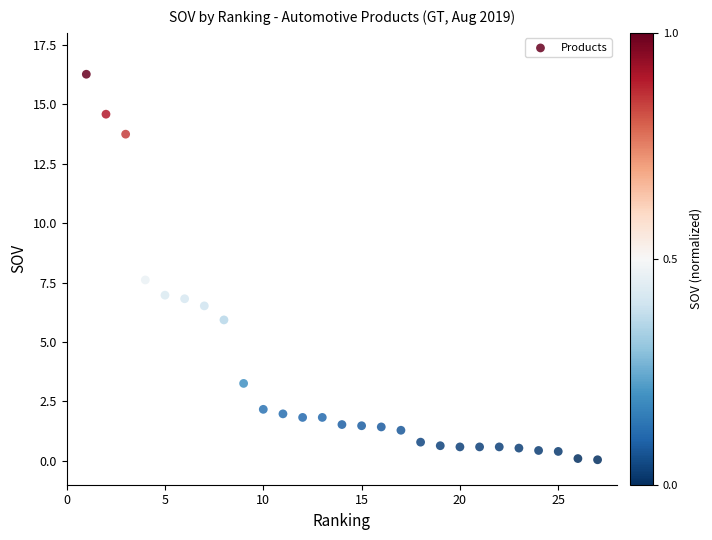

What is the range of Y values (max minus min)?

16.2